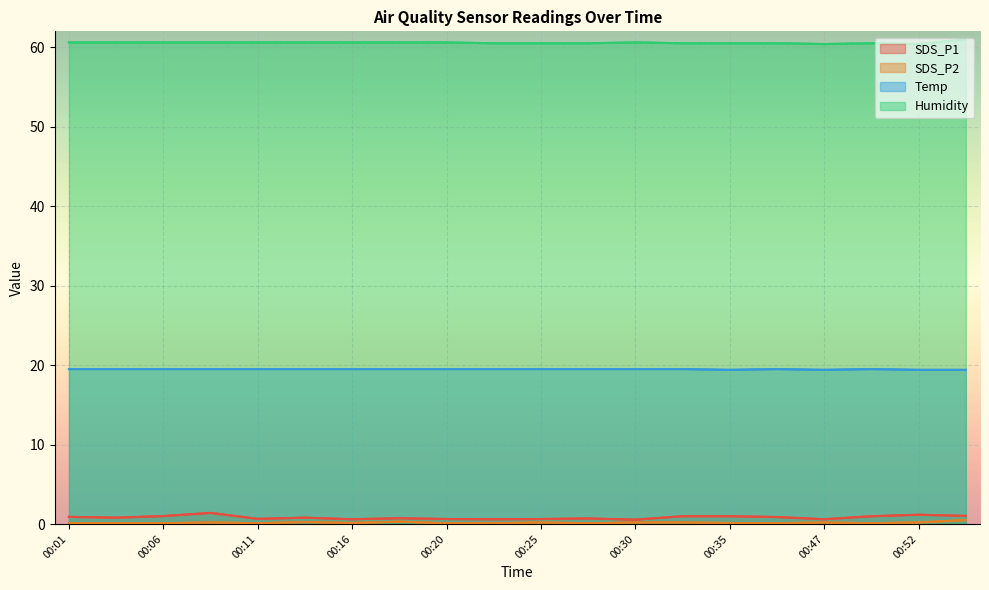

Reading left to right, transcribe all the data shown in this chart.

SDS_P1: 0.9	0.8	1.0	1.4	0.7	0.8	0.6	0.7	0.6	0.6	0.6	0.7	0.6	1.0	1.0	0.9	0.6	1.0	1.2	1.0
SDS_P2: 0.1	0.1	0.1	0.2	0.1	0.2	0.1	0.3	0.1	0.1	0.2	0.1	0.2	0.2	0.1	0.1	0.2	0.1	0.2	0.5
Temp: 19.5	19.5	19.5	19.5	19.5	19.5	19.5	19.5	19.5	19.5	19.5	19.5	19.5	19.5	19.4	19.5	19.4	19.5	19.4	19.4
Humidity: 60.6	60.6	60.6	60.6	60.6	60.6	60.6	60.6	60.6	60.5	60.5	60.5	60.6	60.5	60.5	60.5	60.4	60.5	60.4	61.0